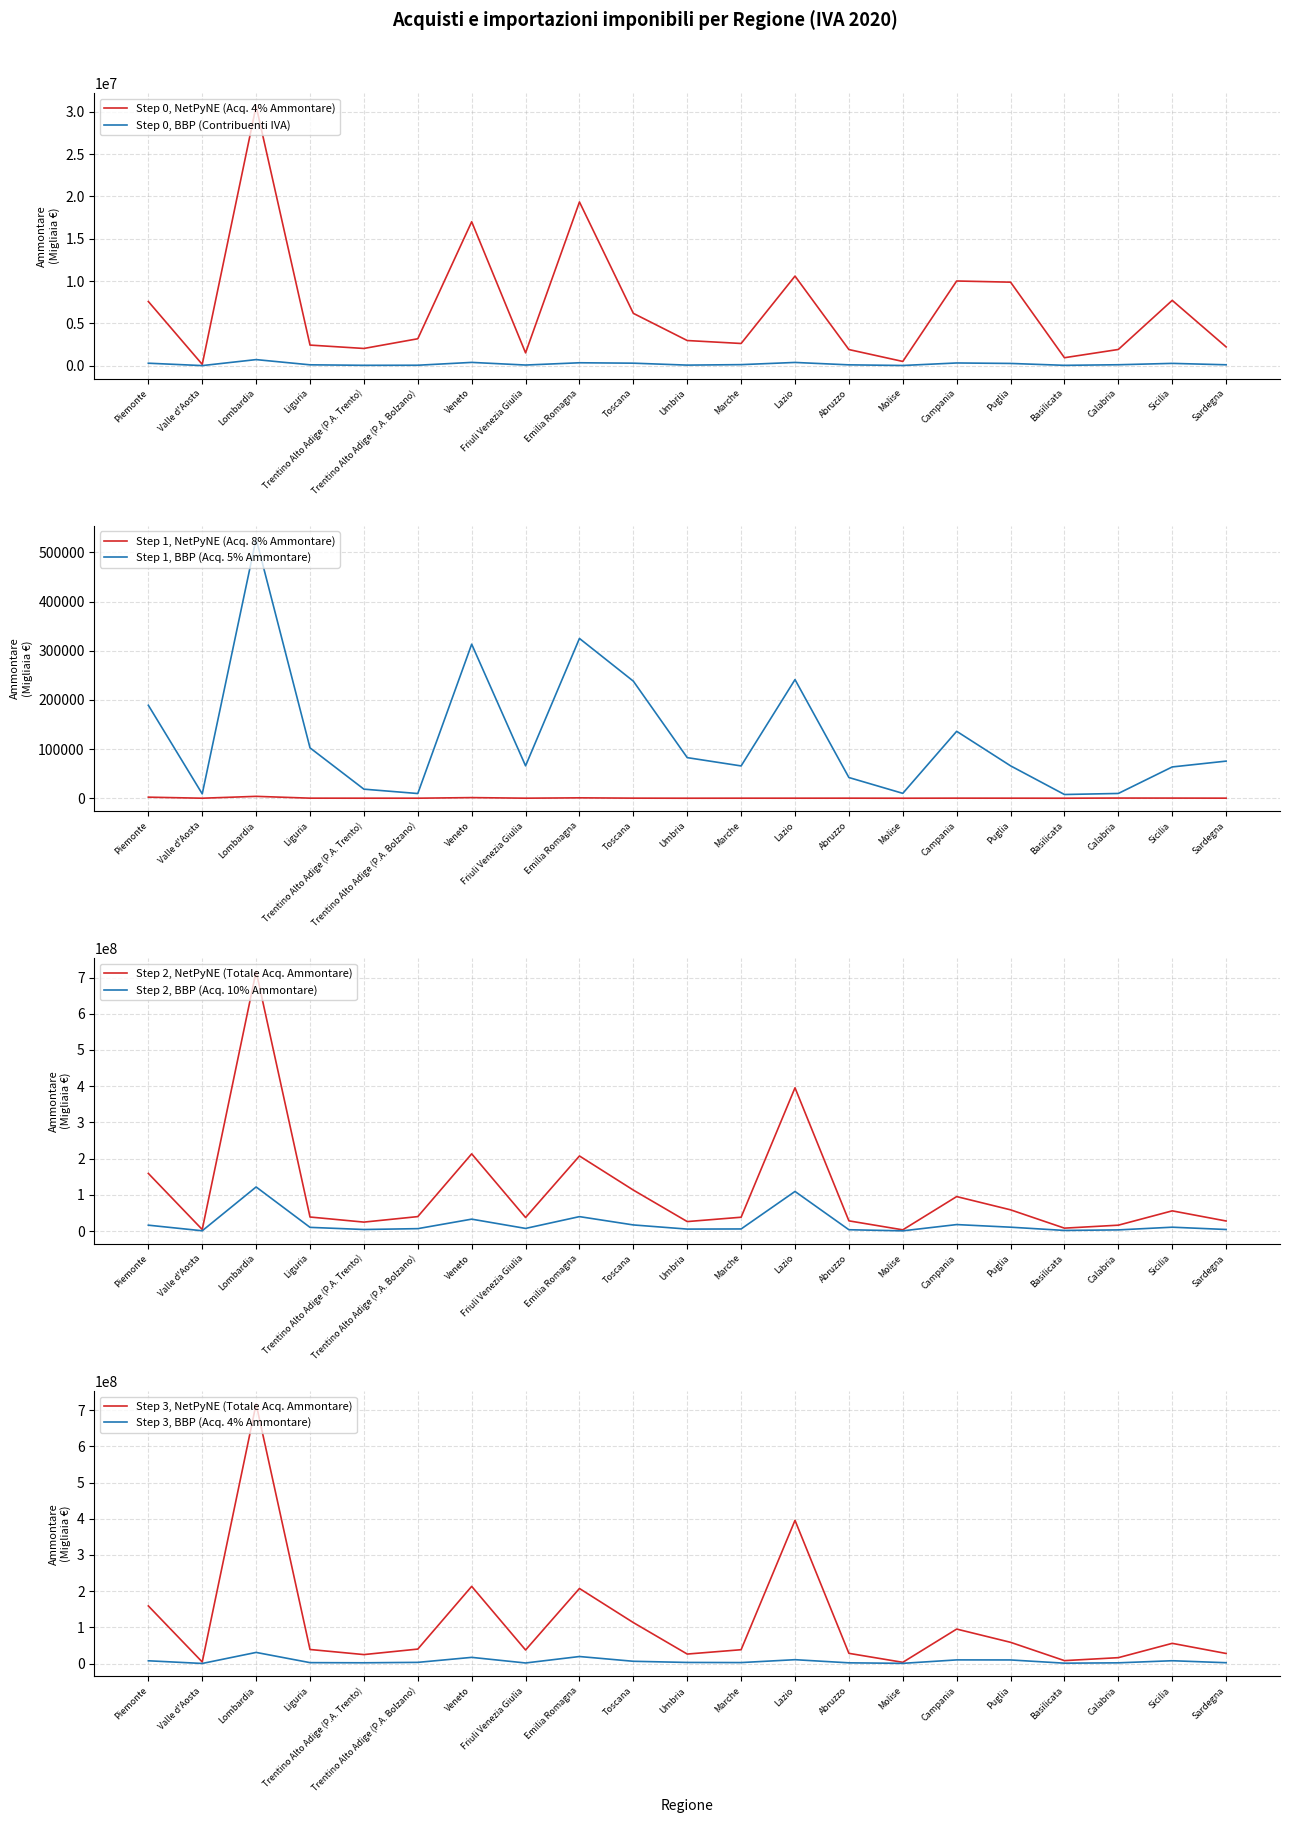

The value of Step 0, NetPyNE (Acq. 4% Ammontare) at Campania is 10005015. True or false?

True